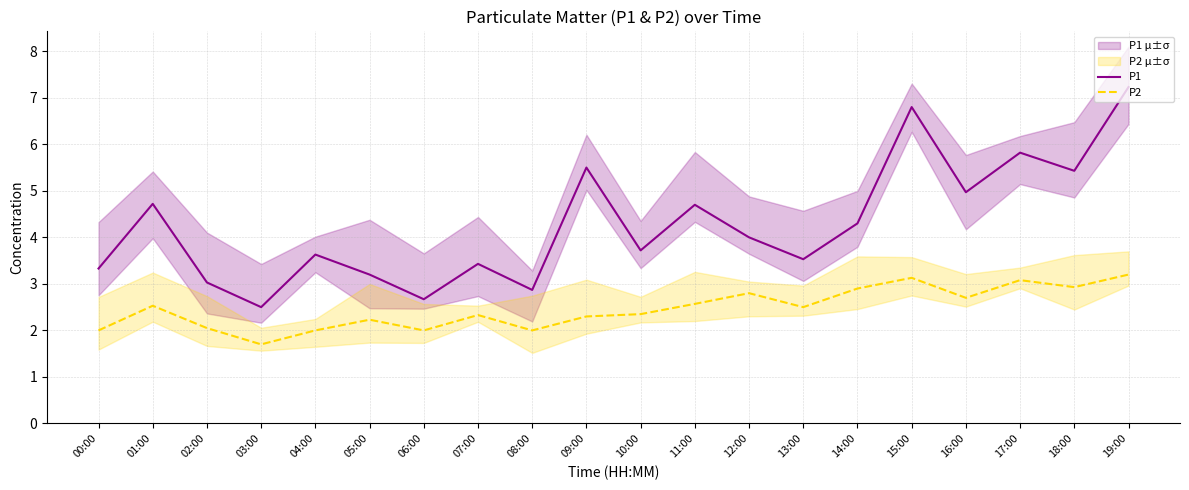

The value of P2 at 03:00 is 1.2. True or false?

False